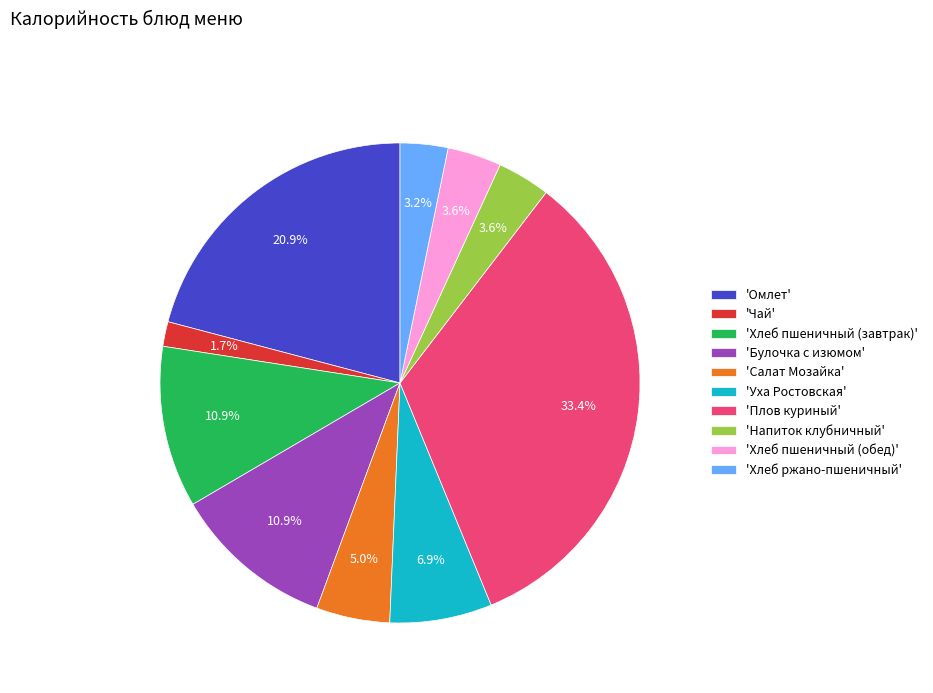

Is the sum of 'Омлет' and 'Напиток клубничный' greater than half?

No